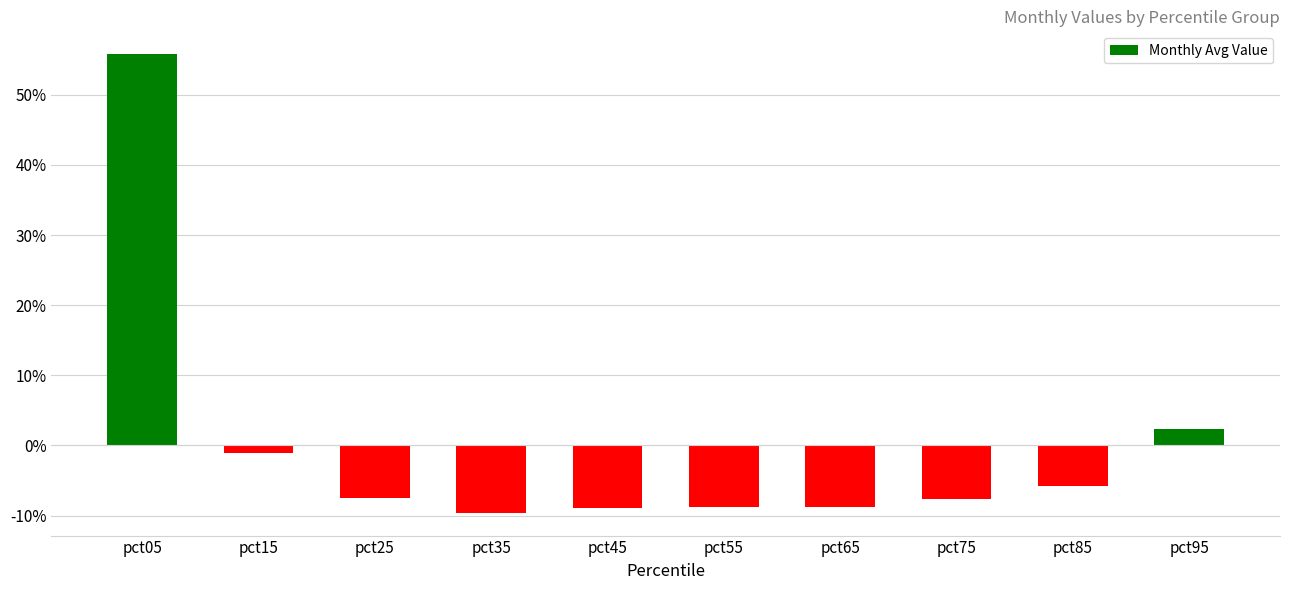

What is the difference between the values at pct05 and pct95?

53.5